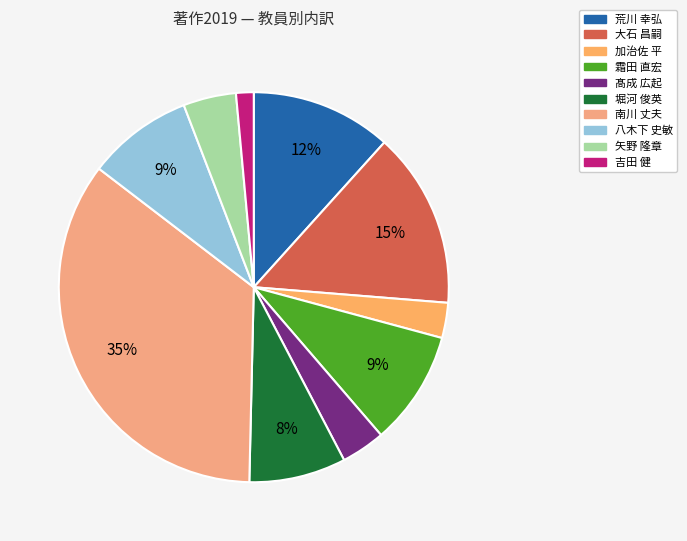

How many slices are in this pie chart?

10